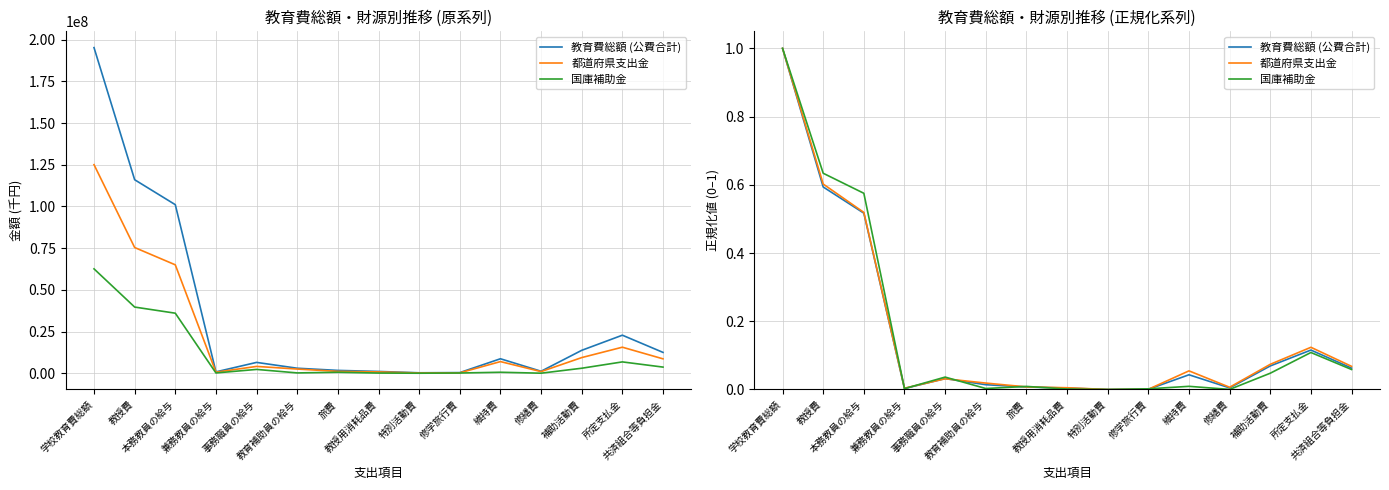

Which series has the largest range (max minus min)?

教育費総額 (公費合計)